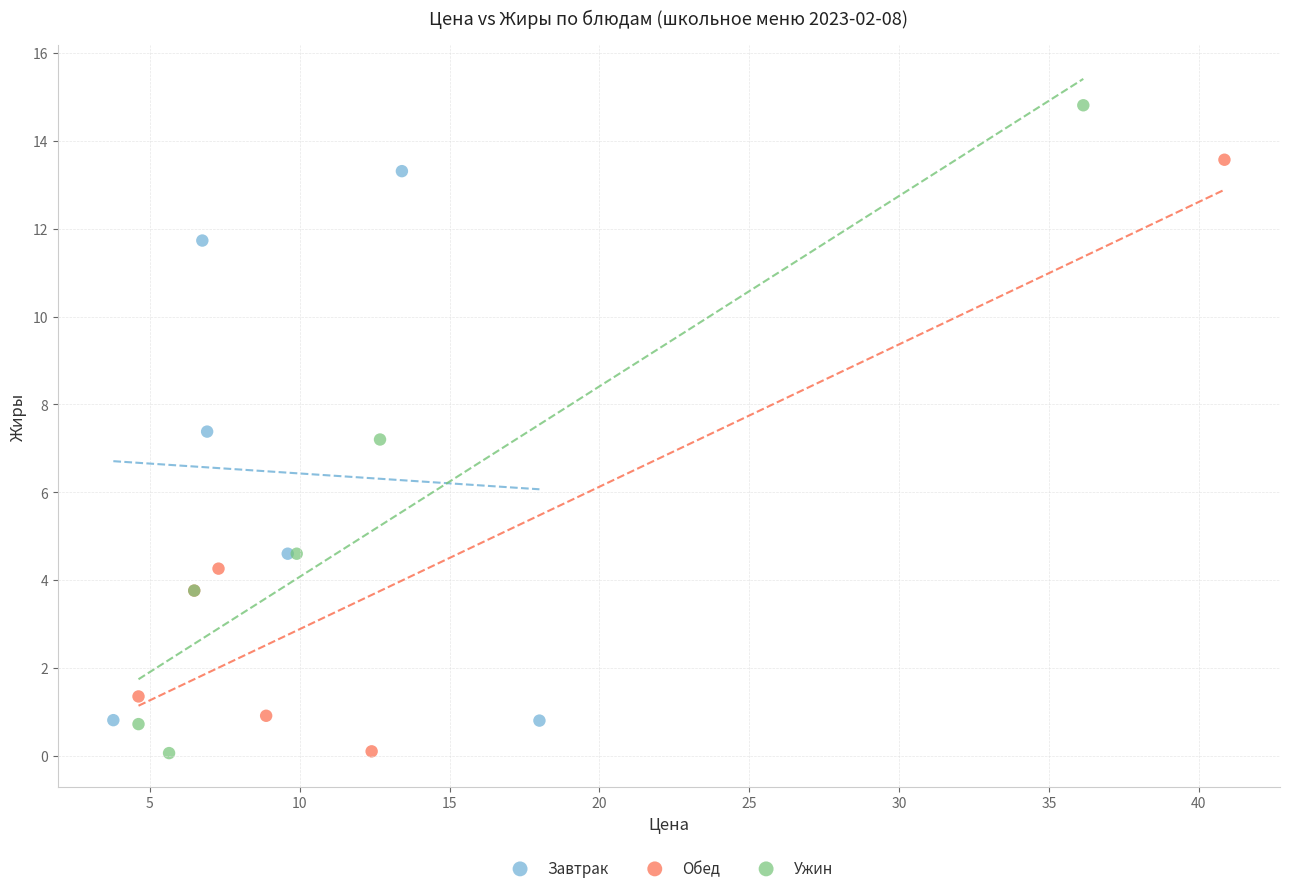

Which series contains the highest Y value?

Ужин